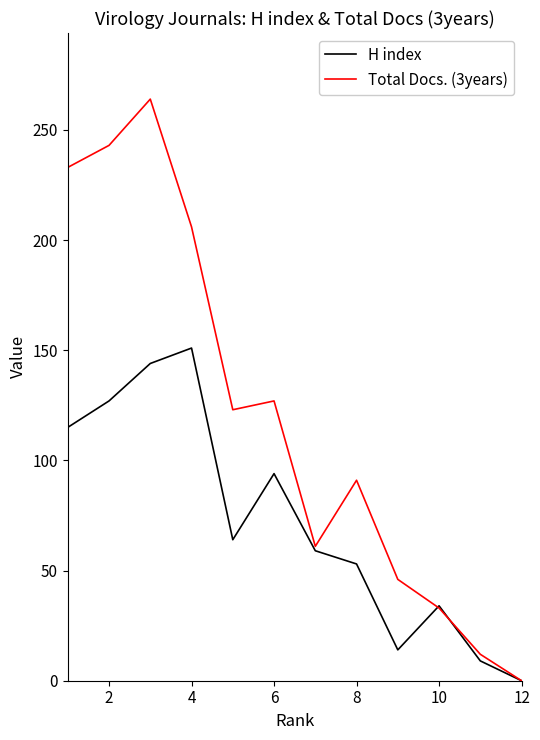

Which series has the largest range (max minus min)?

Total Docs. (3years)